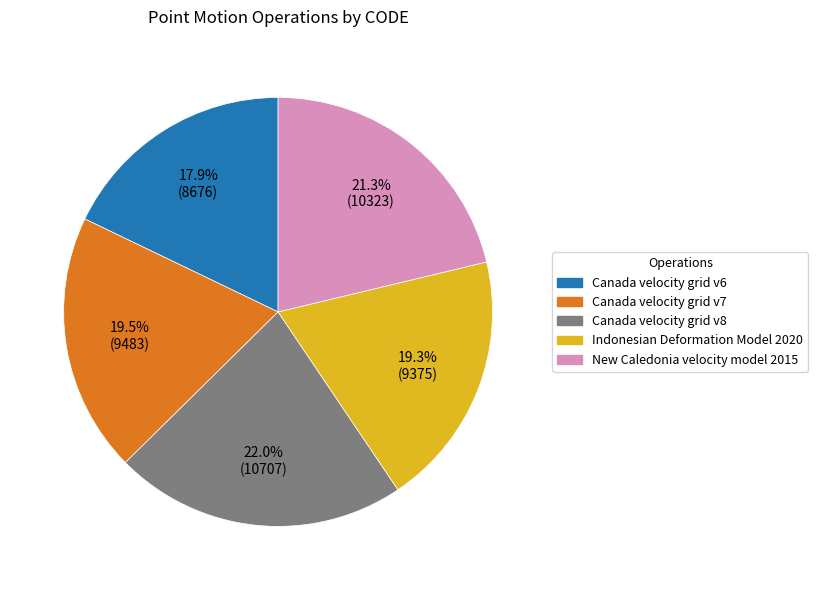

The Canada velocity grid v8 slice represents 33% of the pie. True or false?

False